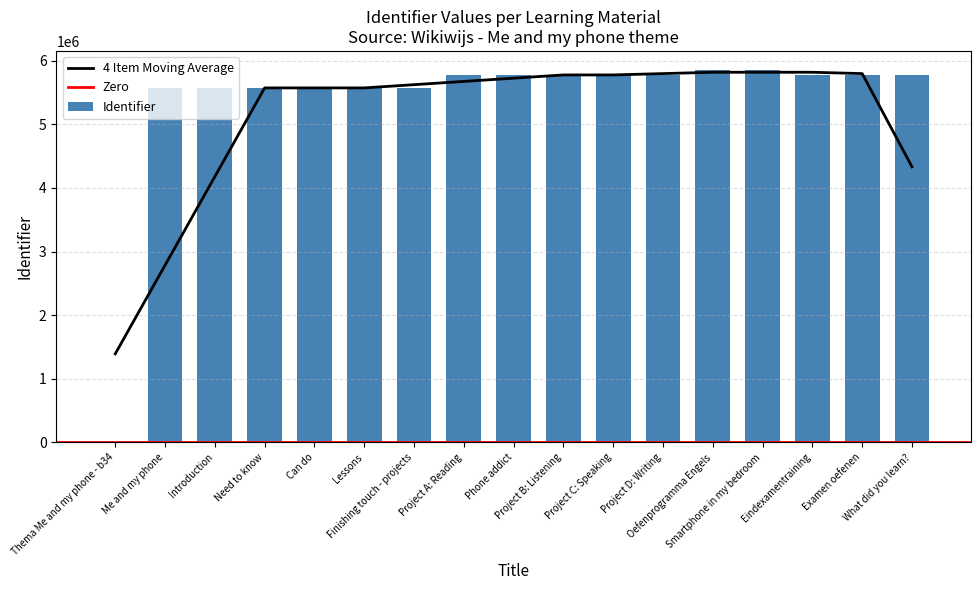

The value at Project B: Listening is 8321504. True or false?

False